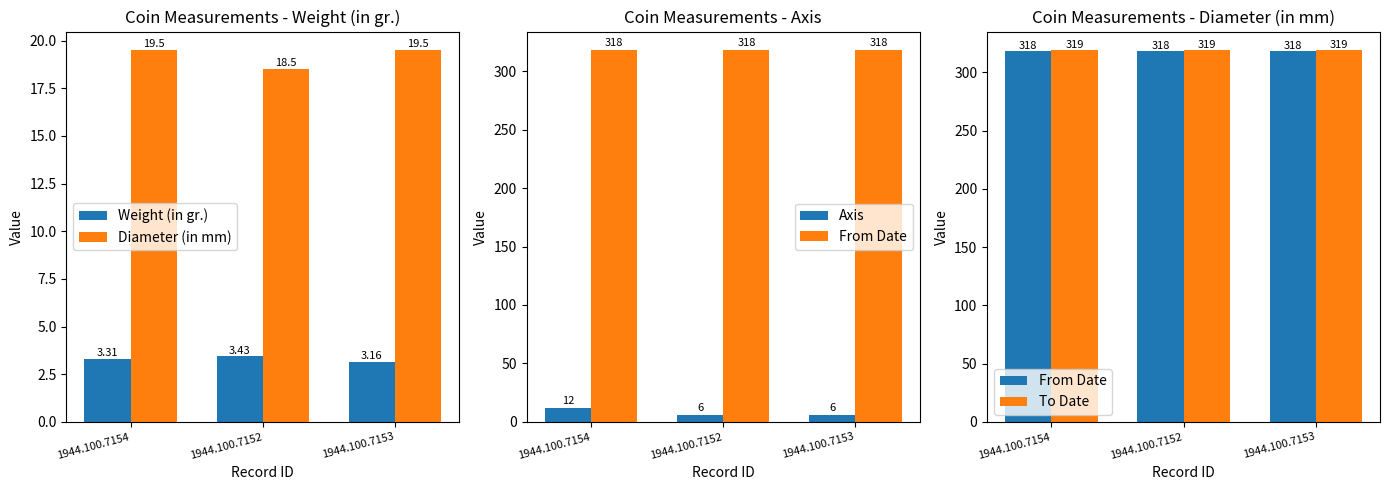

At how many categories does at least one series exceed 22?

3